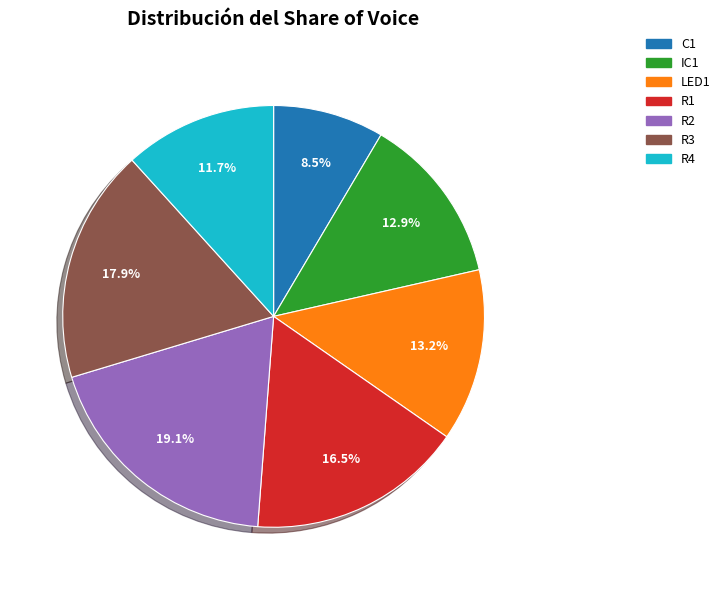

What percentage is the R2 slice, to the nearest percent?

19%